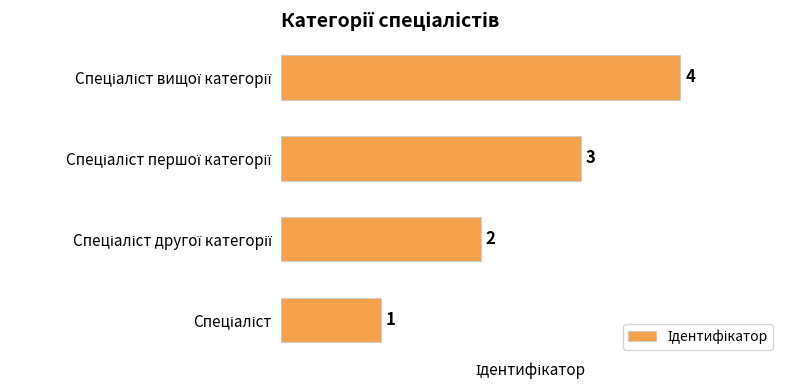

What is the sum of all values?

10